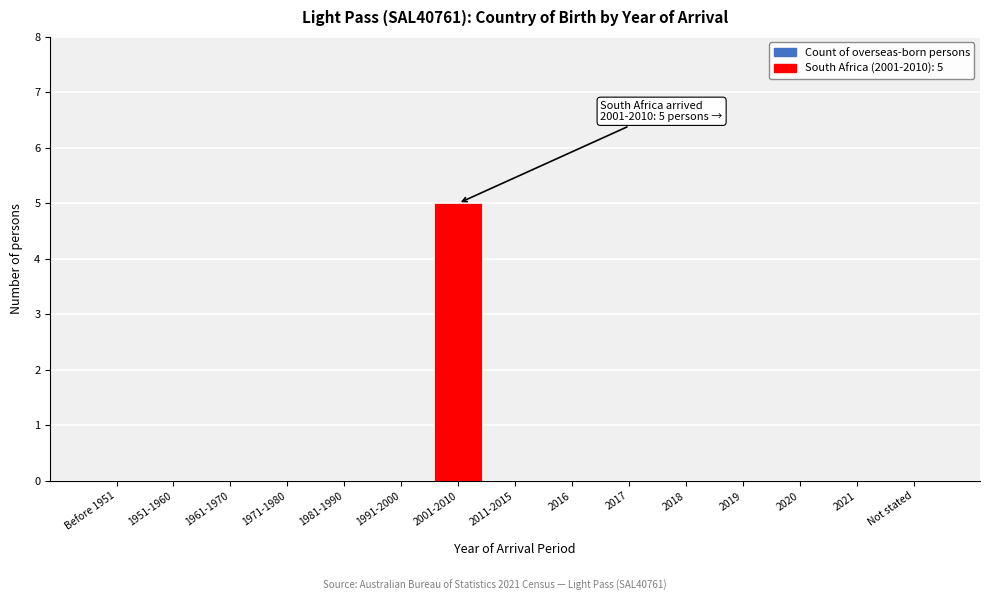

Reading left to right, extract all data points from this chart.

Before 1951=0	1951-1960=0	1961-1970=0	1971-1980=0	1981-1990=0	1991-2000=0	2001-2010=5	2011-2015=0	2016=0	2017=0	2018=0	2019=0	2020=0	2021=0	Not stated=0